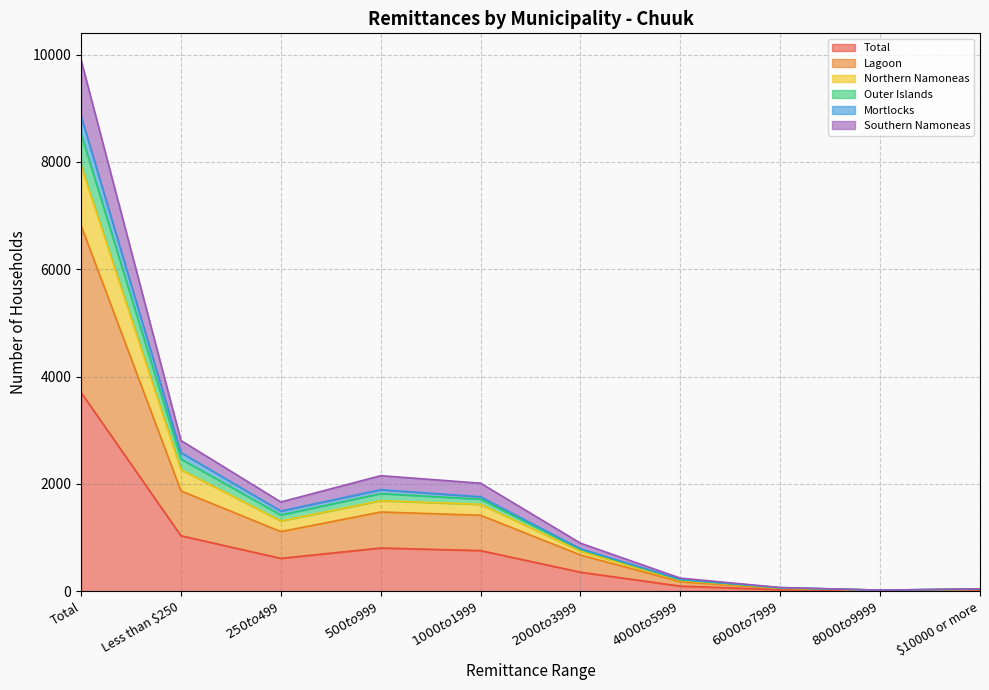

What is the difference between the highest and lowest values at Total?

6197